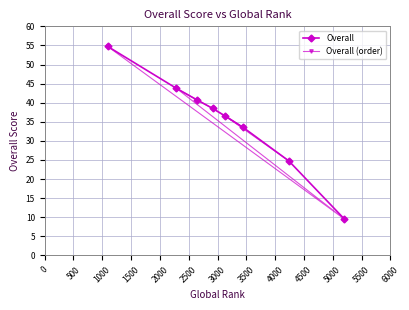

Reading left to right, list all the values displayed in this chart.

Overall: 54.8	43.8	40.8	38.5	36.5	33.5	24.8	9.5
Overall (order): 54.8	9.5	43.8	40.8	38.5	33.5	36.5	24.8